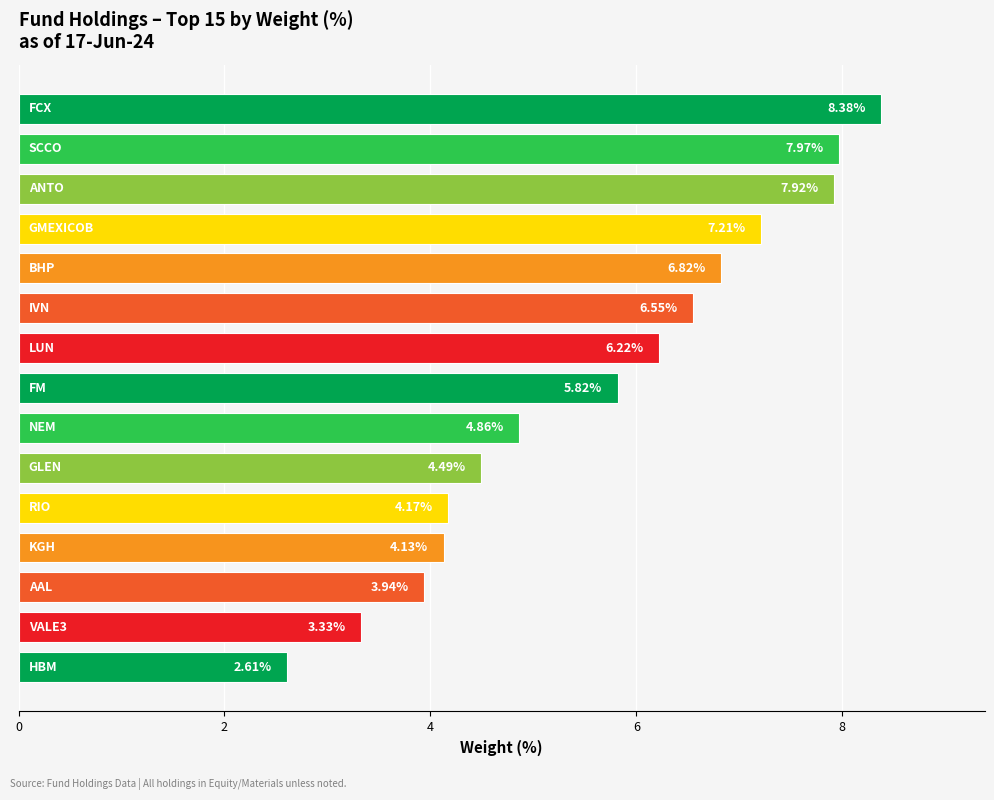

What is the average value?

5.6